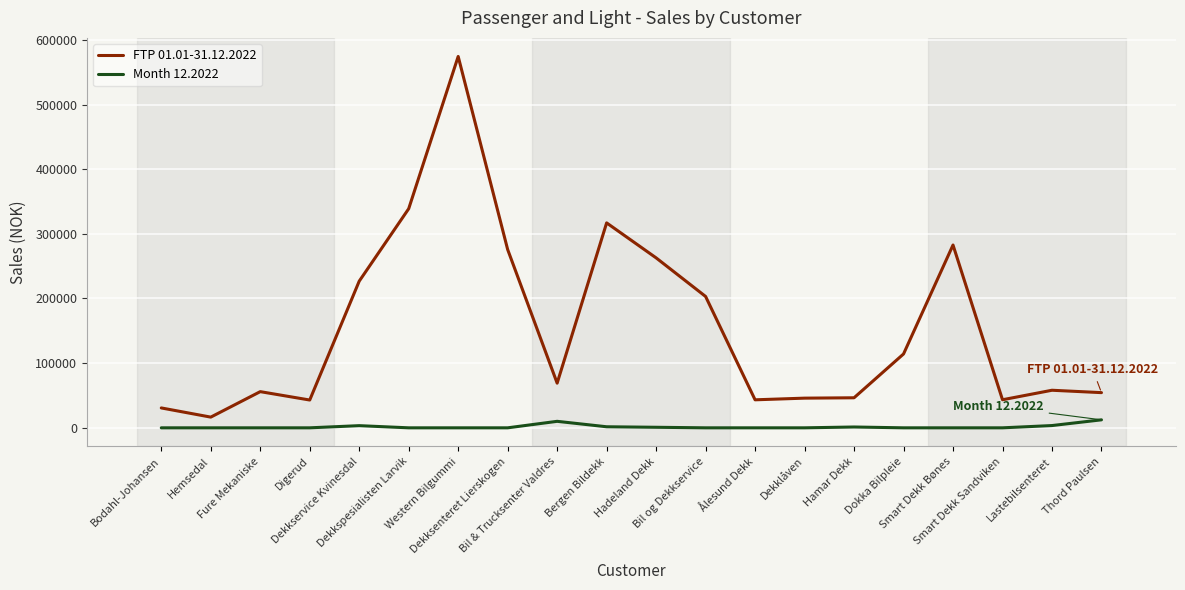

True or false: Month 12.2022 and FTP 01.01-31.12.2022 cross at least once.

False